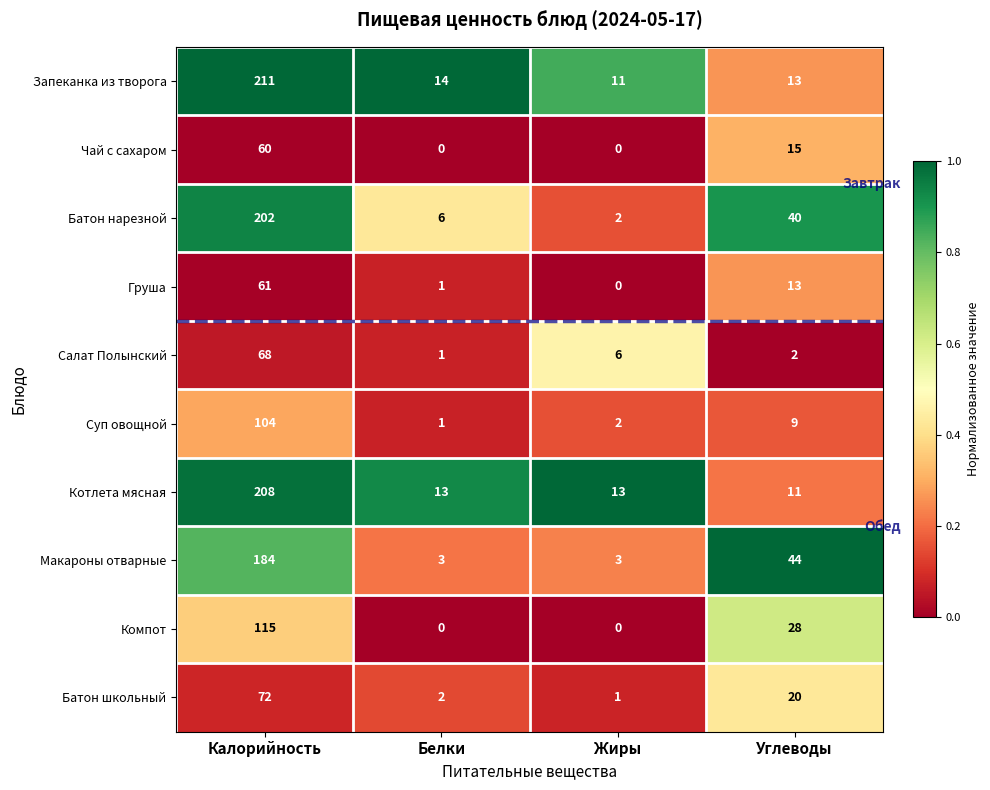

At which label does Батон нарезной reach its minimum?

Жиры